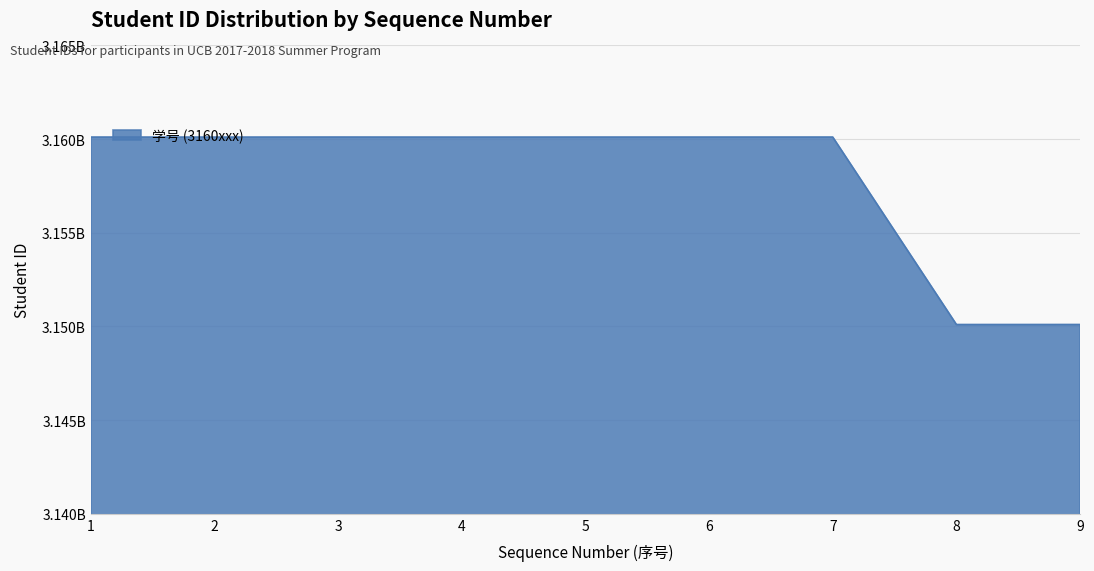

What is the ratio of the value at 3 to the value at 4?

1.0